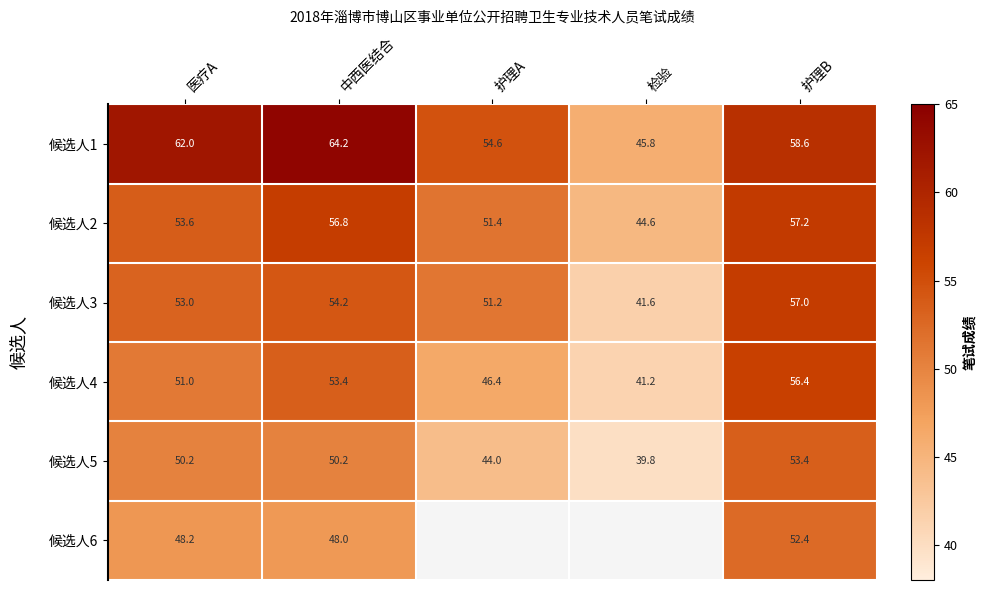

Which series changed the most between 医疗A and 中西医结合?

候选人2